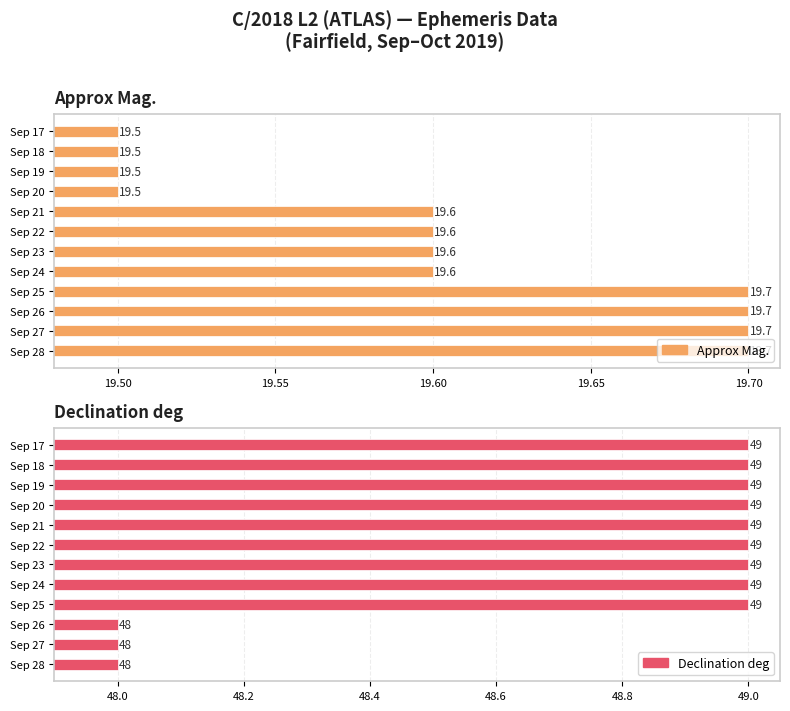

What is the difference between the maximum and second lowest values in the Approx Mag. series?

0.2